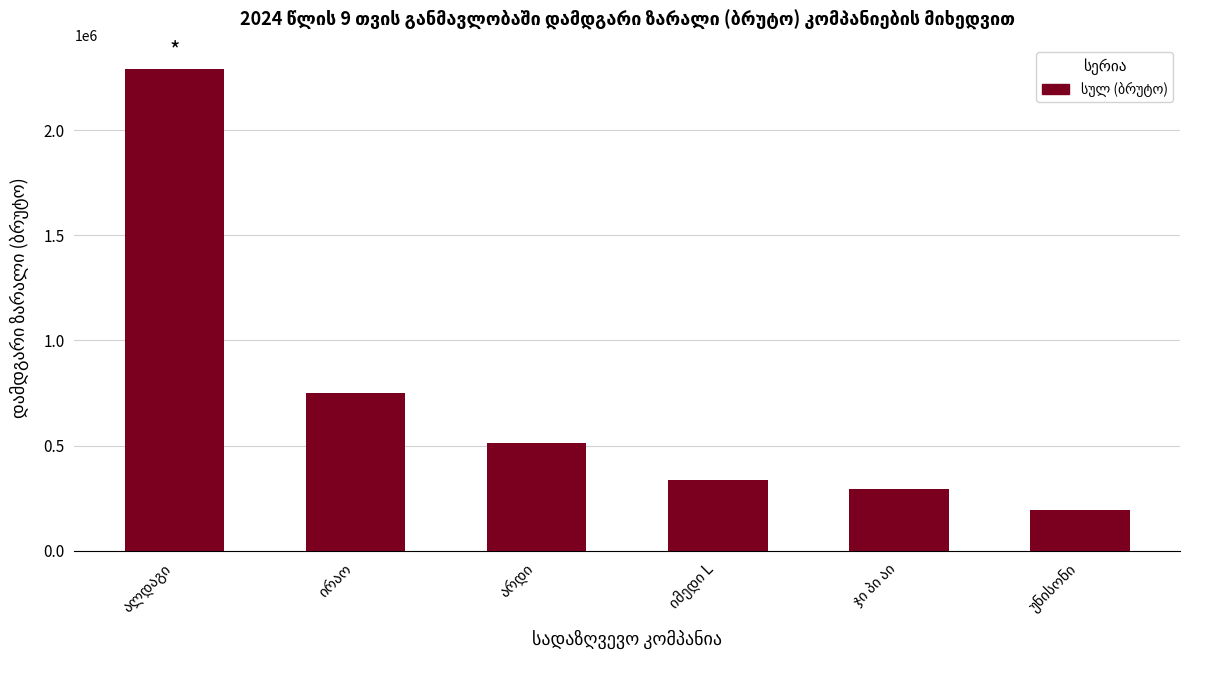

What is the value of the 2nd bar from the left?

748276.5